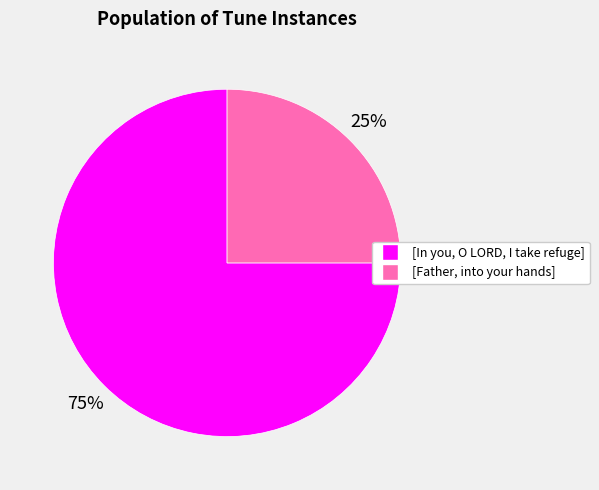

Is the sum of [Father, into your hands] and [In you, O LORD, I take refuge] greater than half?

Yes